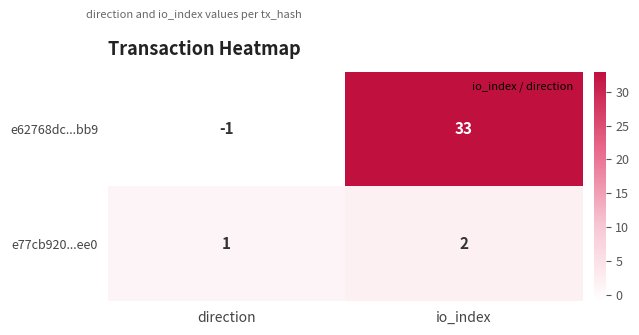

At which category is the sum across all series the highest?

io_index